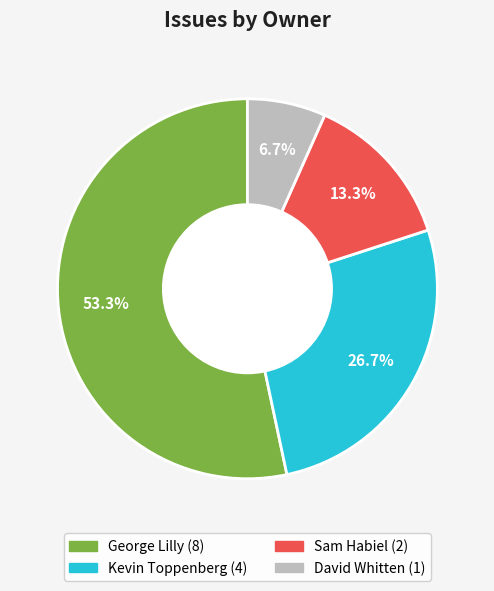

Count the number of slices in the pie.

4